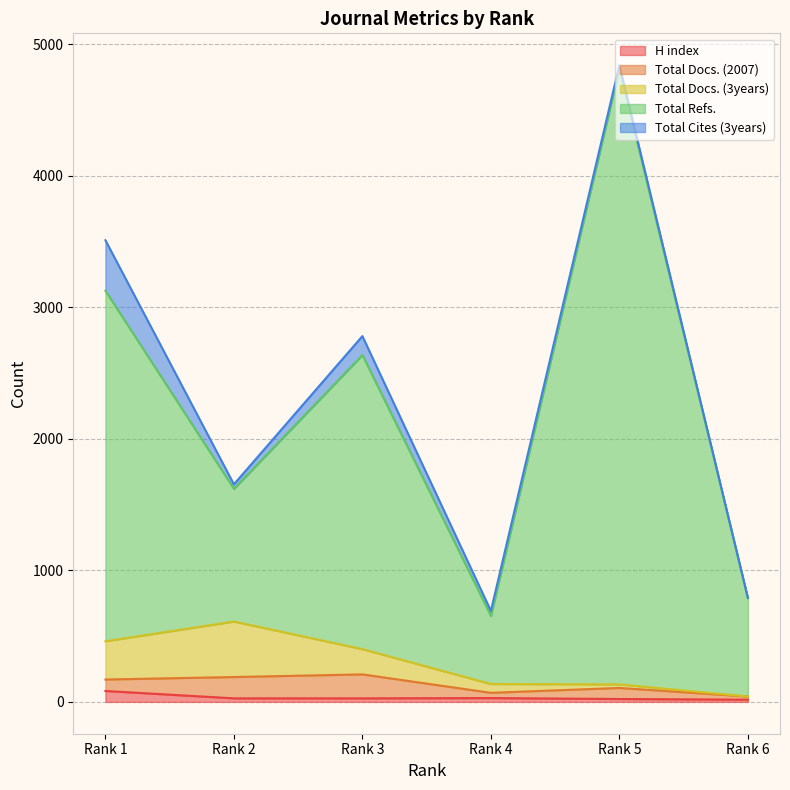

At which category does Total Refs. reach its first local peak?

Rank 3